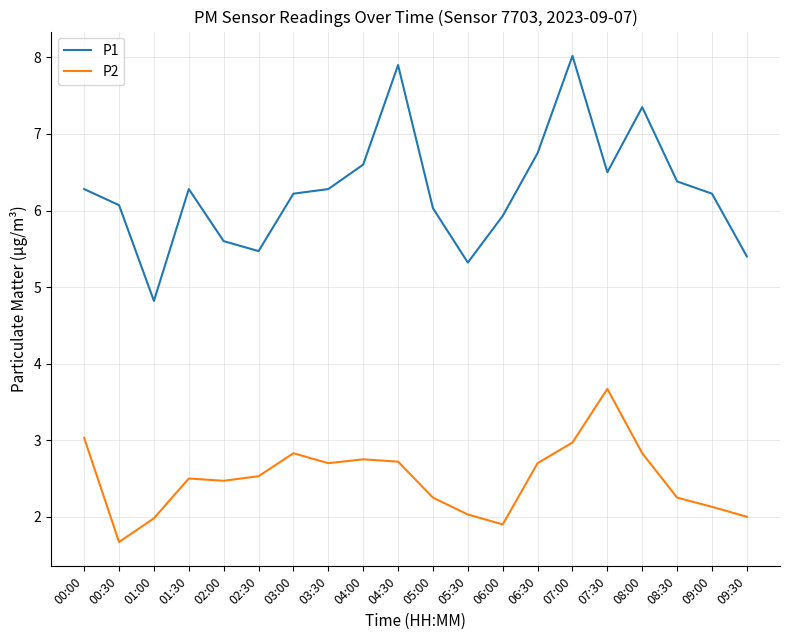

What is the sum of all P2 values?

49.9